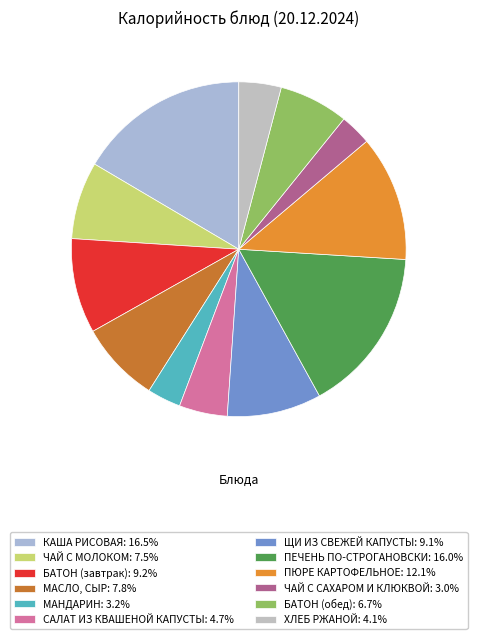

Count the number of slices in the pie.

12